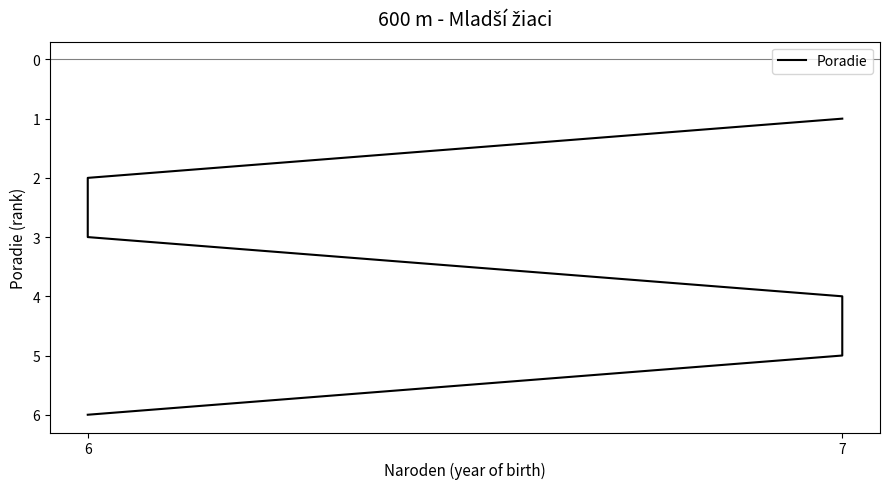

Where is the data nearest to the value 3?

6